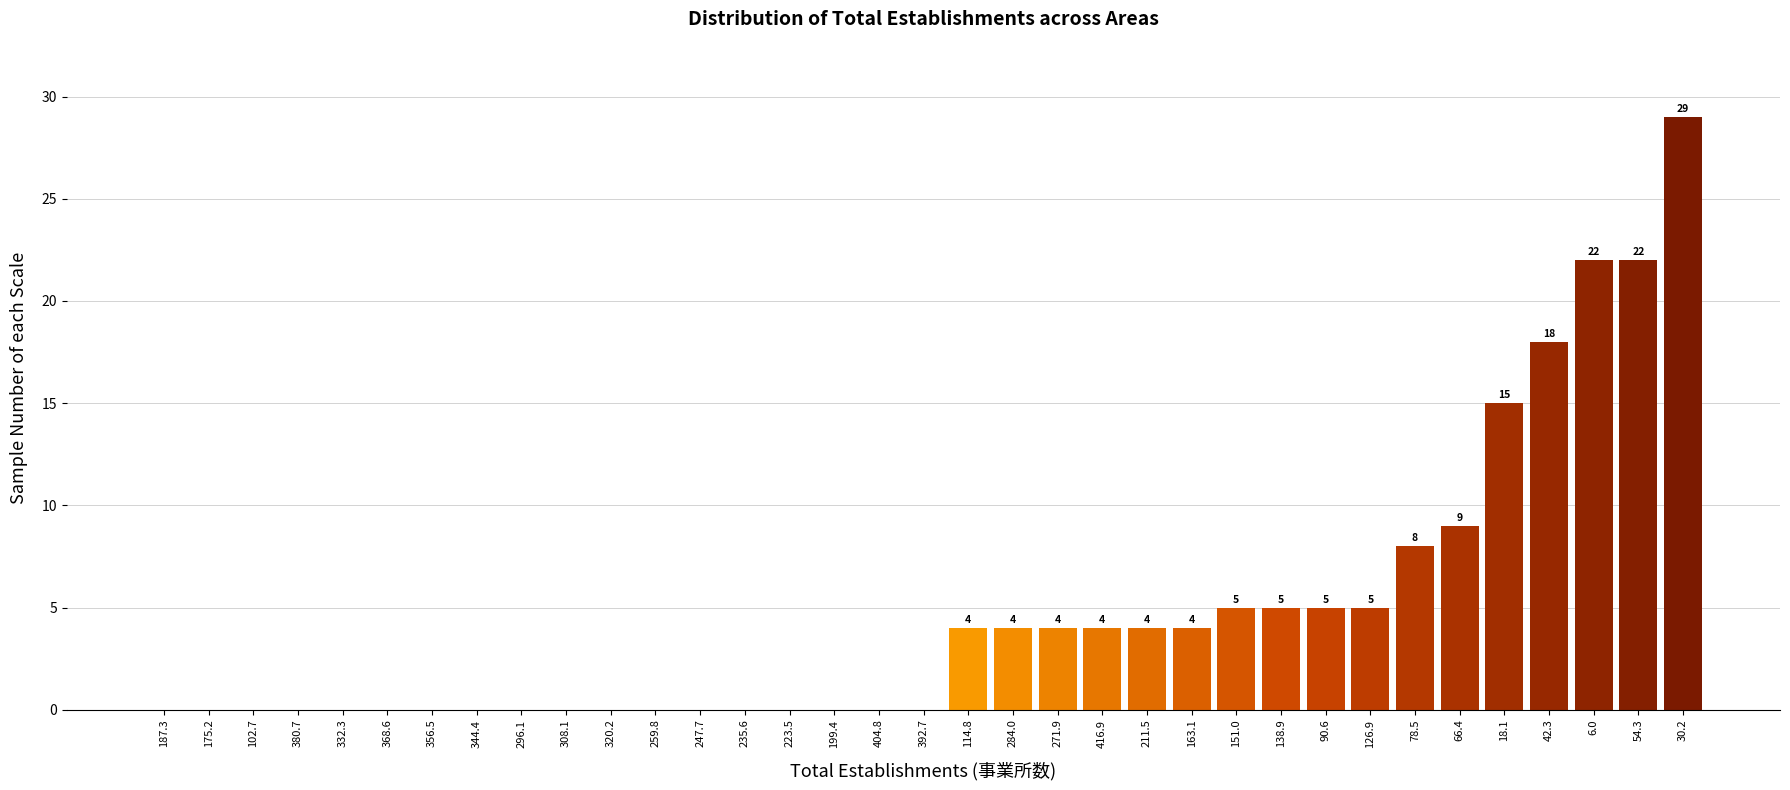

At which label is the value closest to 14?

18.1